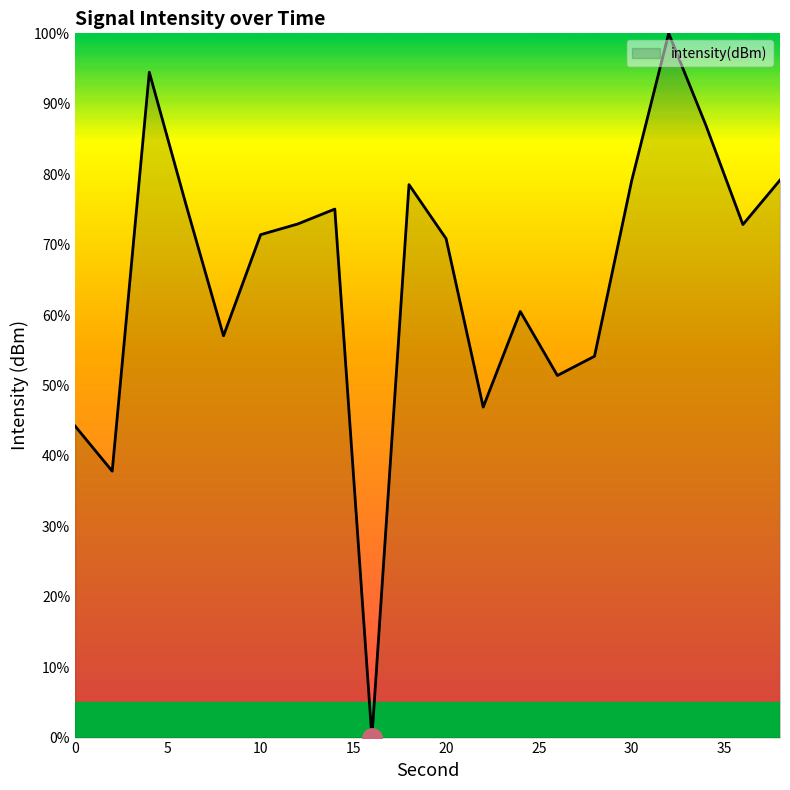

What is the greatest value displayed?

100.0